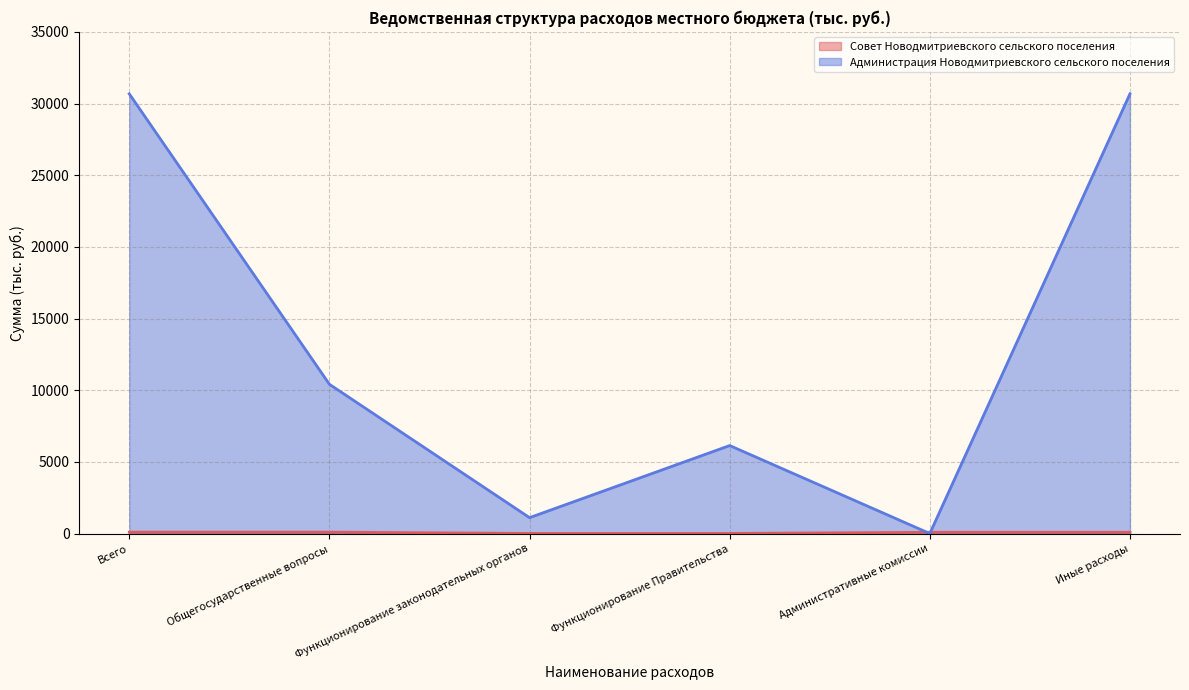

Which series has the largest total across all categories?

Администрация Новодмитриевского сельского поселения